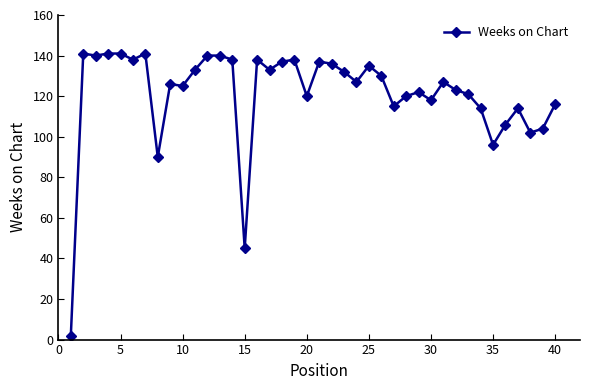

What is the greatest value displayed?

141